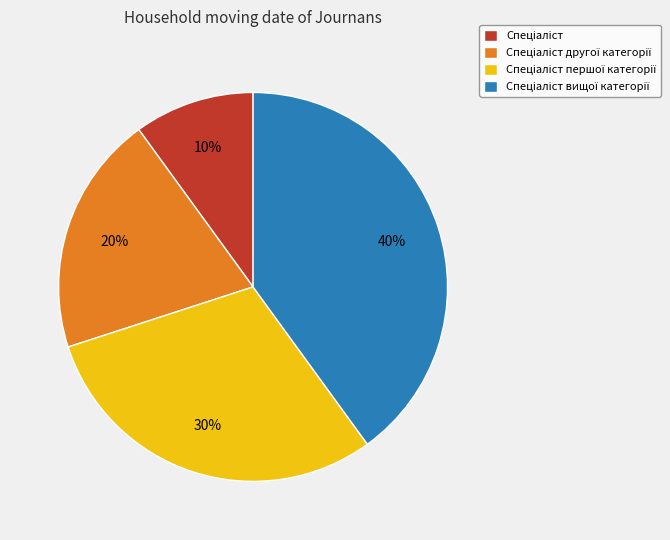

To the nearest percent, what is the difference between the largest and smallest slice percentages?

30%